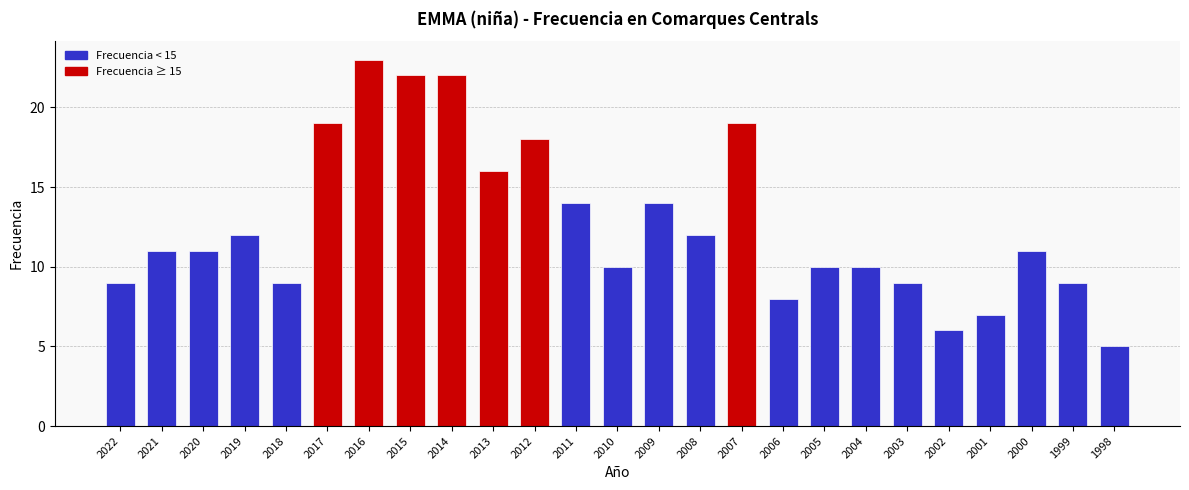

What is the change in value from 2017 to 2011?

-5